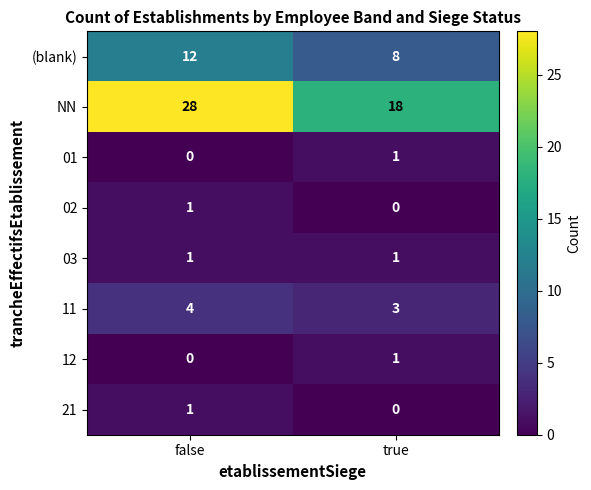

What is the greatest value displayed?

28